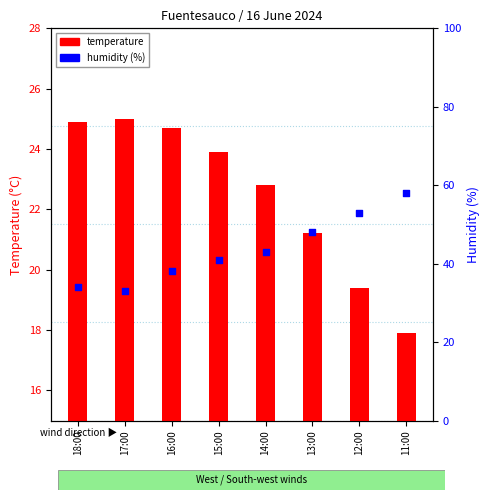

What are all the series names shown in the legend?

temperature, humidity (%)